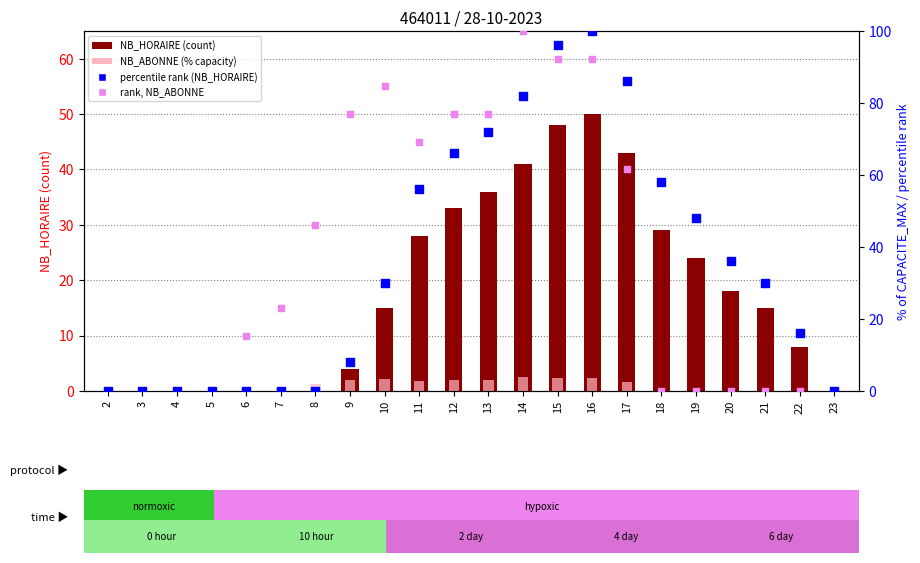

Which series contains the highest Y value?

percentile rank (NB_HORAIRE)